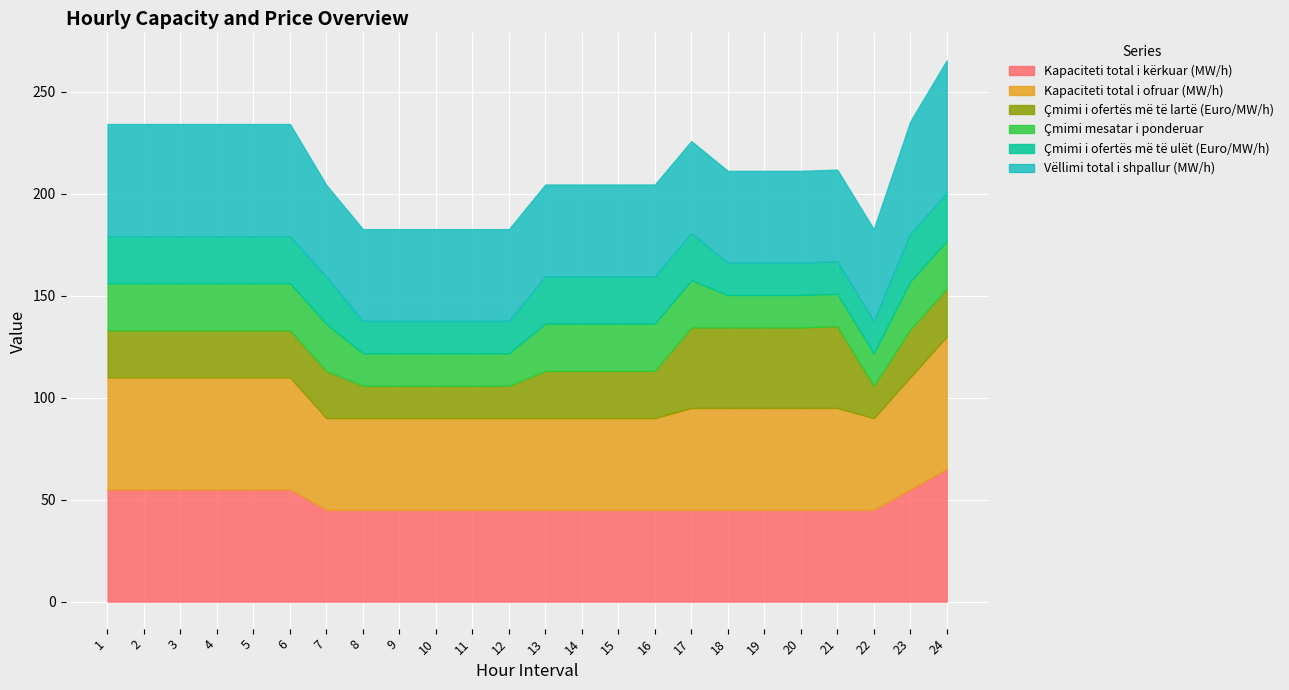

At which category is the sum across all series the highest?

24